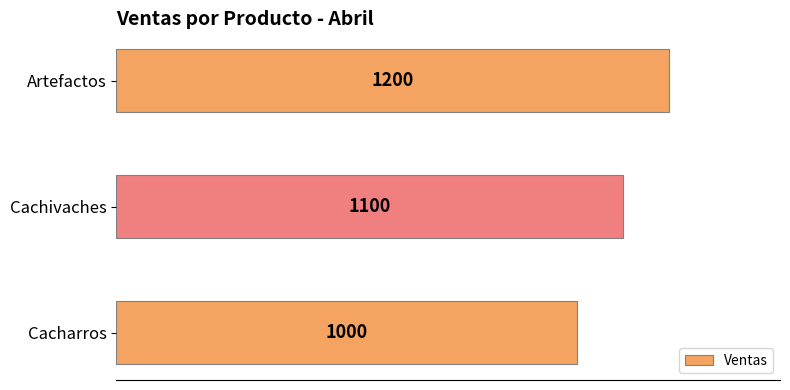

What is the smallest value displayed?

1000